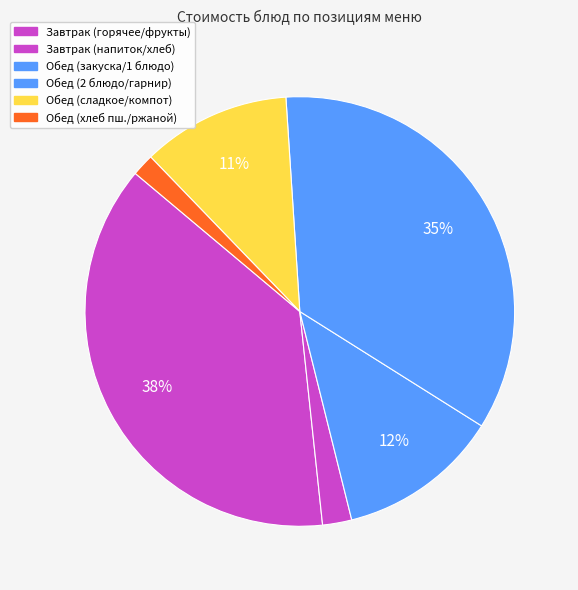

How many slices are in this pie chart?

6